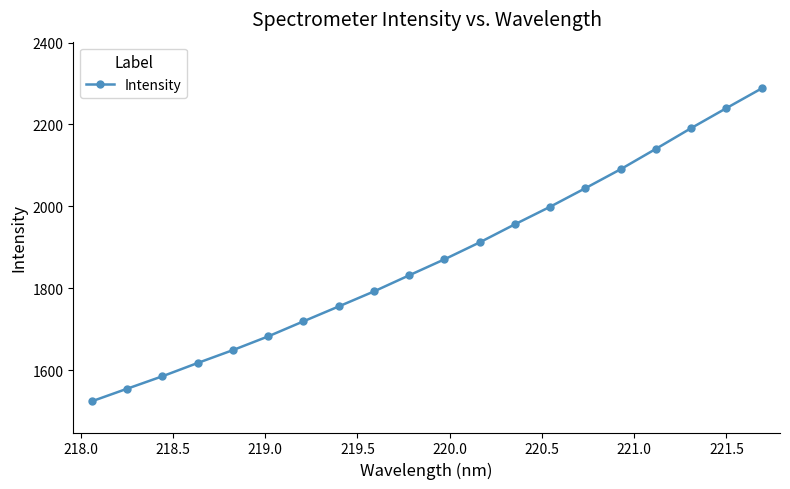

What is the maximum value shown in the chart?

2287.9